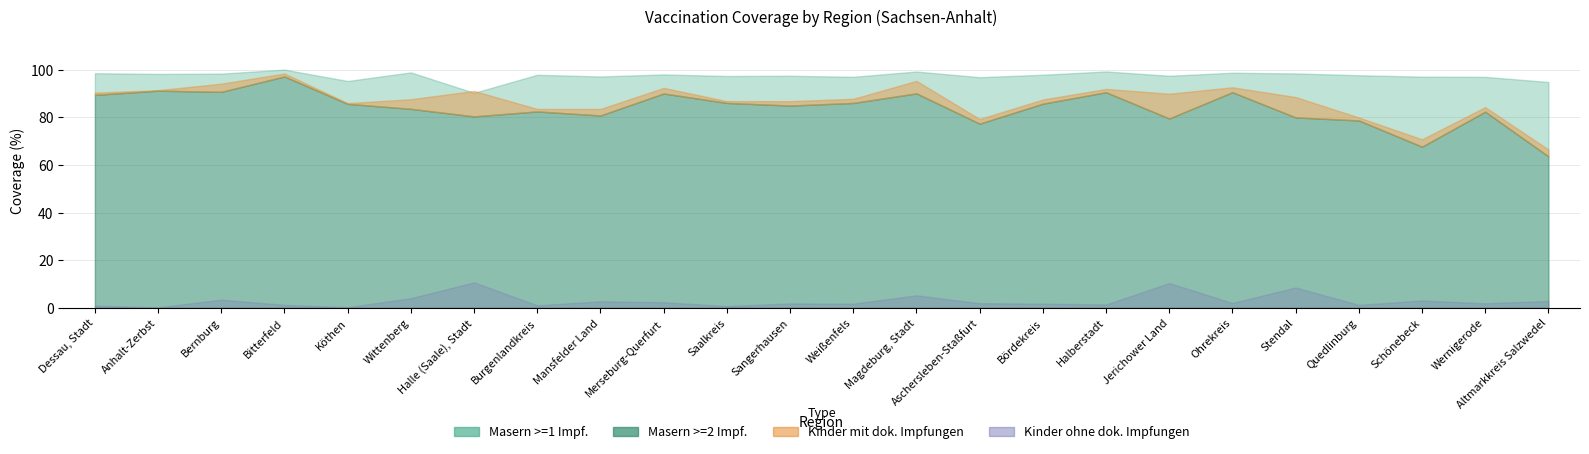

In Kinder mit dok. Impfungen, how many points are lower than both neighbors (excluding endpoints)?

7